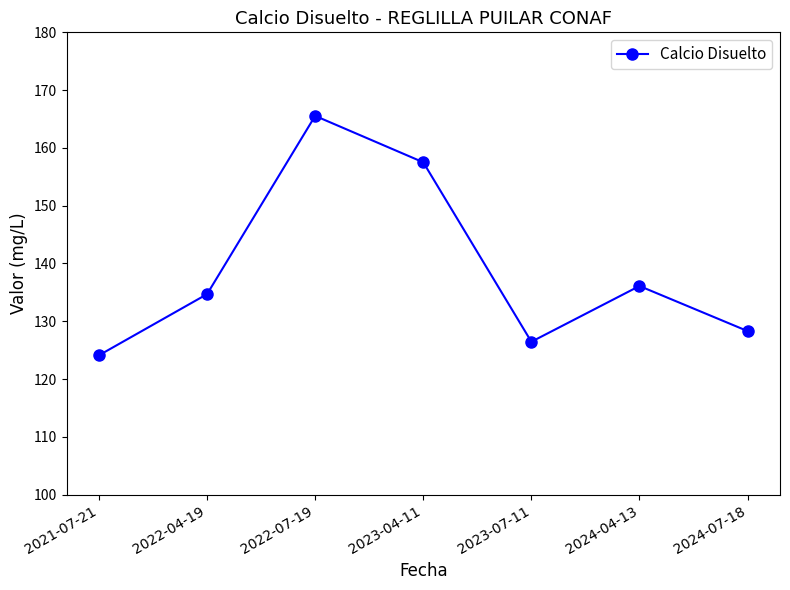

What is the sum of all values?

972.7